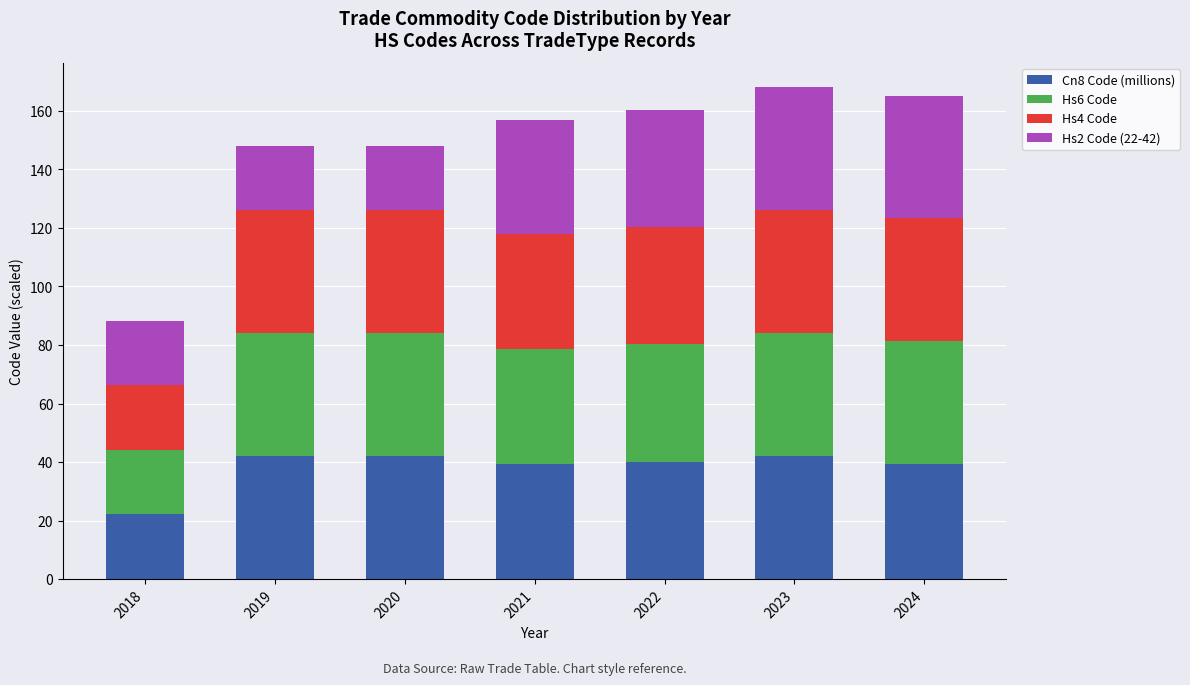

What is the sum of all Cn8 Code (millions) values?

266.8